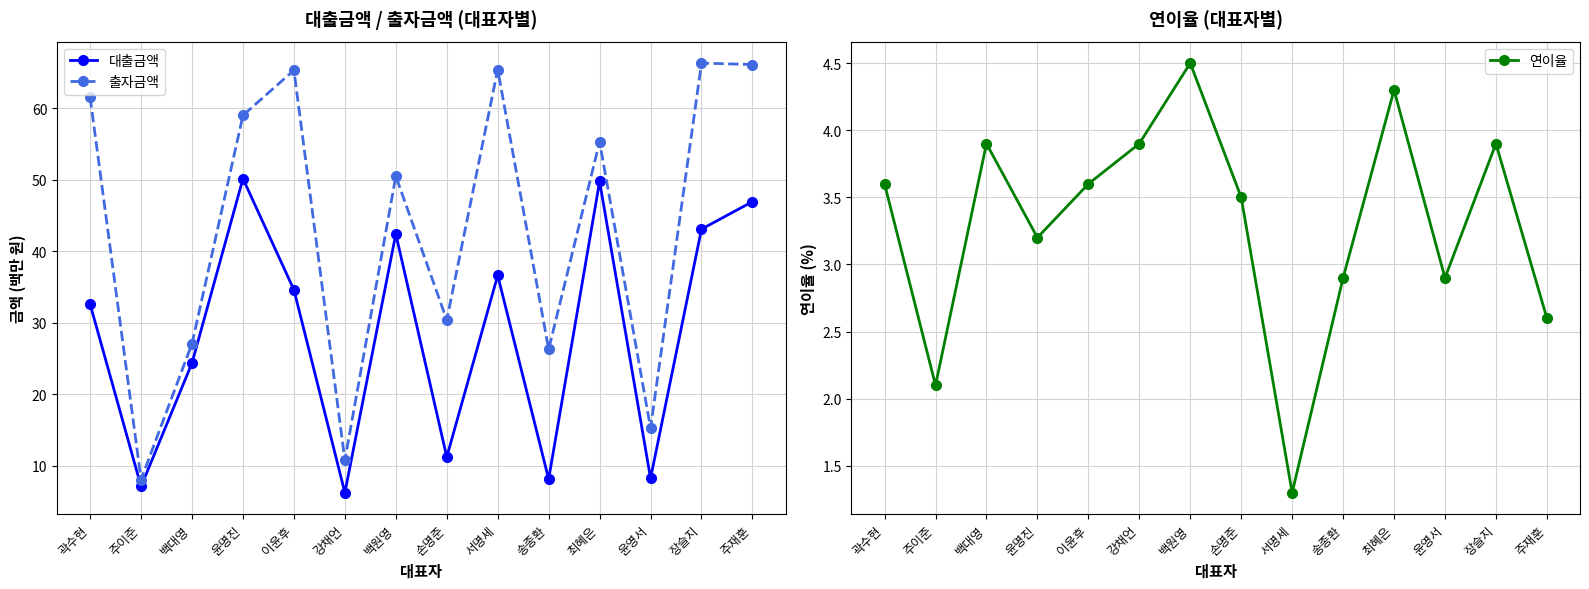

What is the spread (max minus min) of values at 곽수현?

57.9